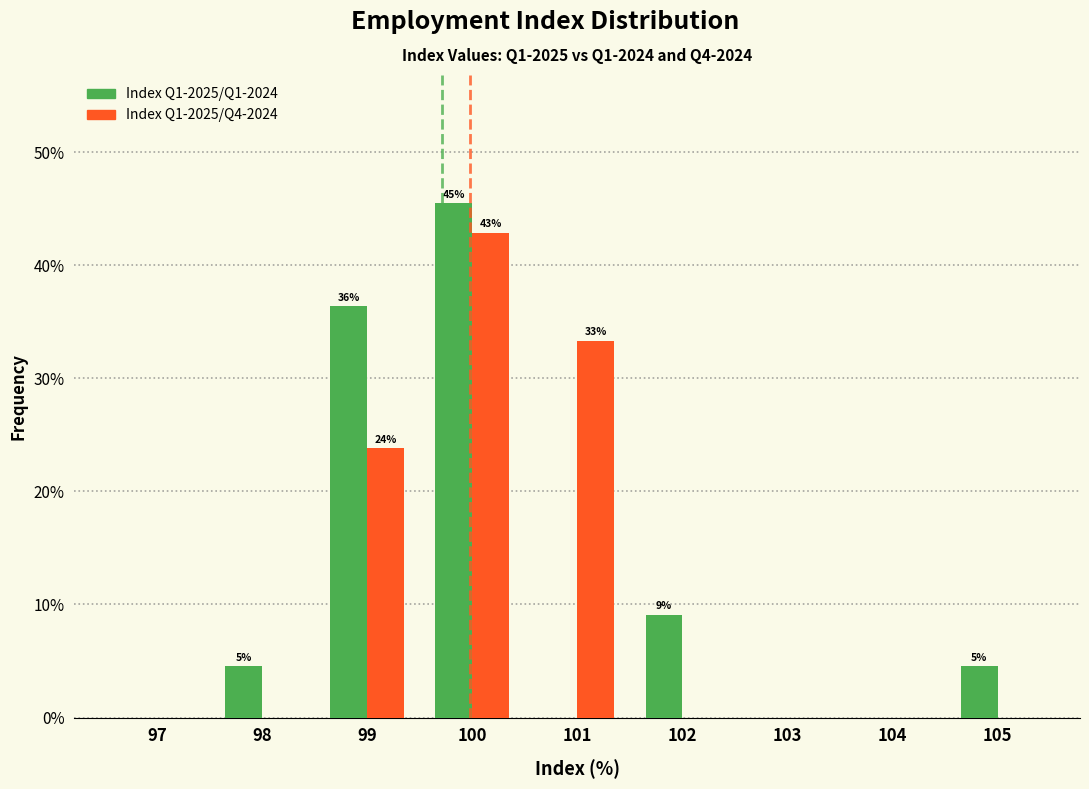

Reading left to right, extract all data points from this chart.

Index Q1-2025/Q1-2024: 97=0.0	98=4.5	99=36.4	100=45.5	101=0.0	102=9.1	103=0.0	104=0.0	105=4.5
Index Q1-2025/Q4-2024: 97=0.0	98=0.0	99=23.8	100=42.9	101=33.3	102=0.0	103=0.0	104=0.0	105=0.0